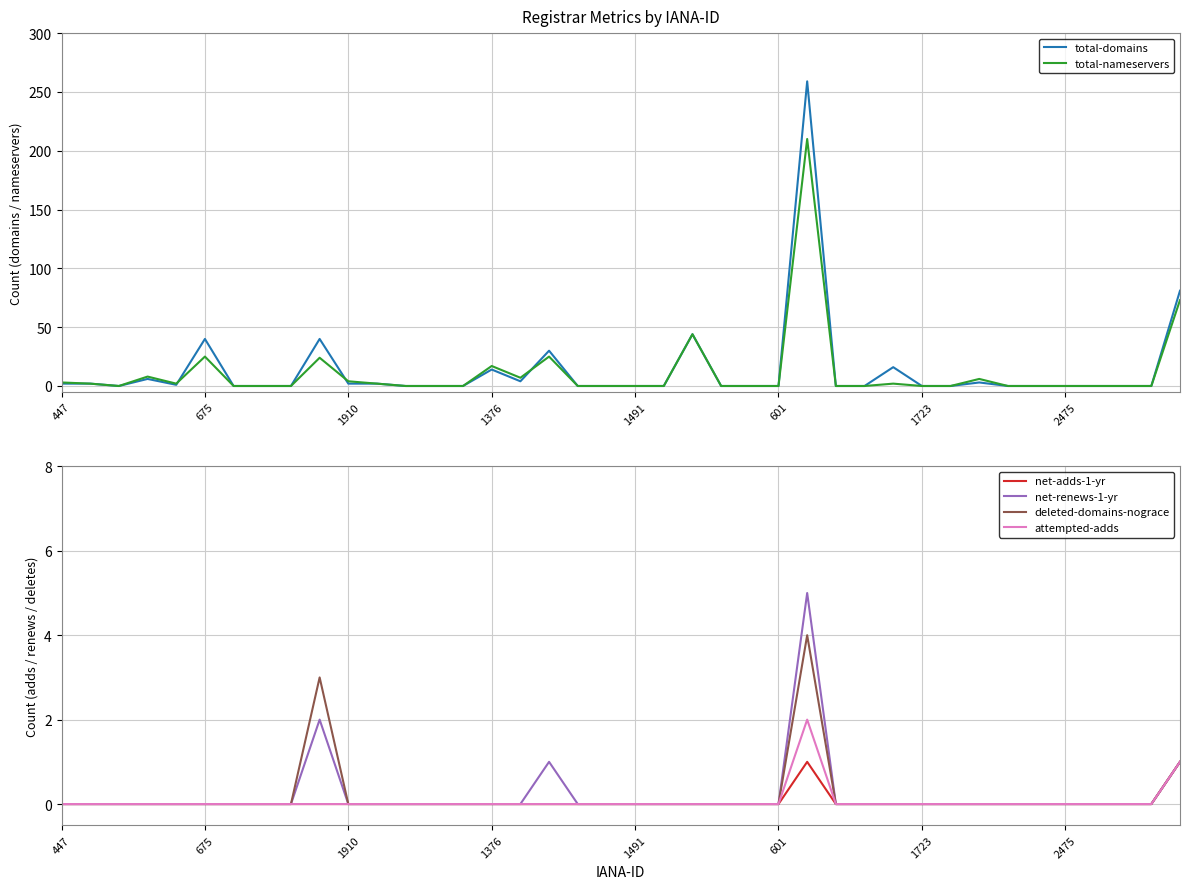

What is the highest value of the net-renews-1-yr series?

5